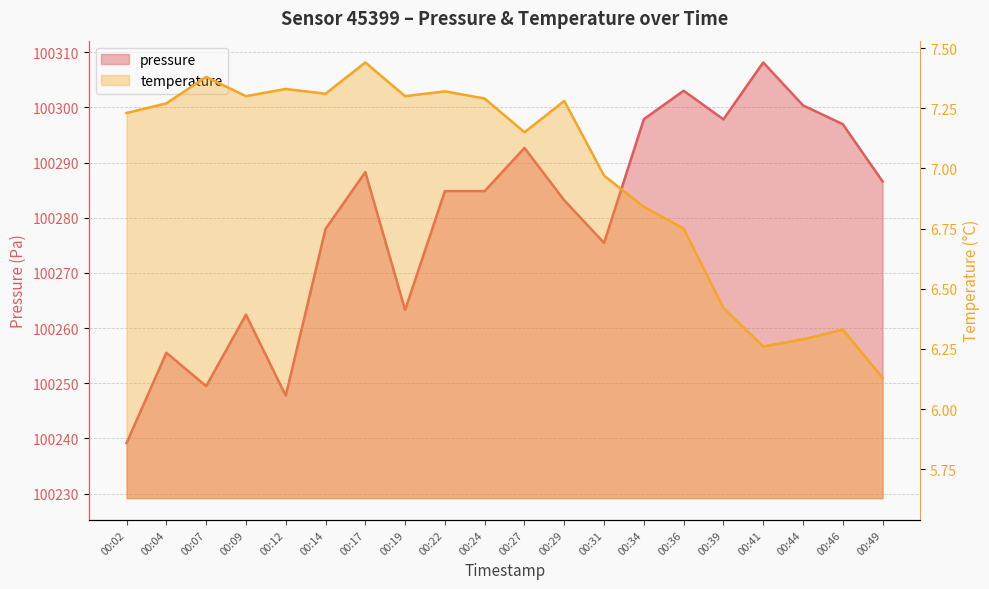

Where is the first local minimum for pressure?

00:07